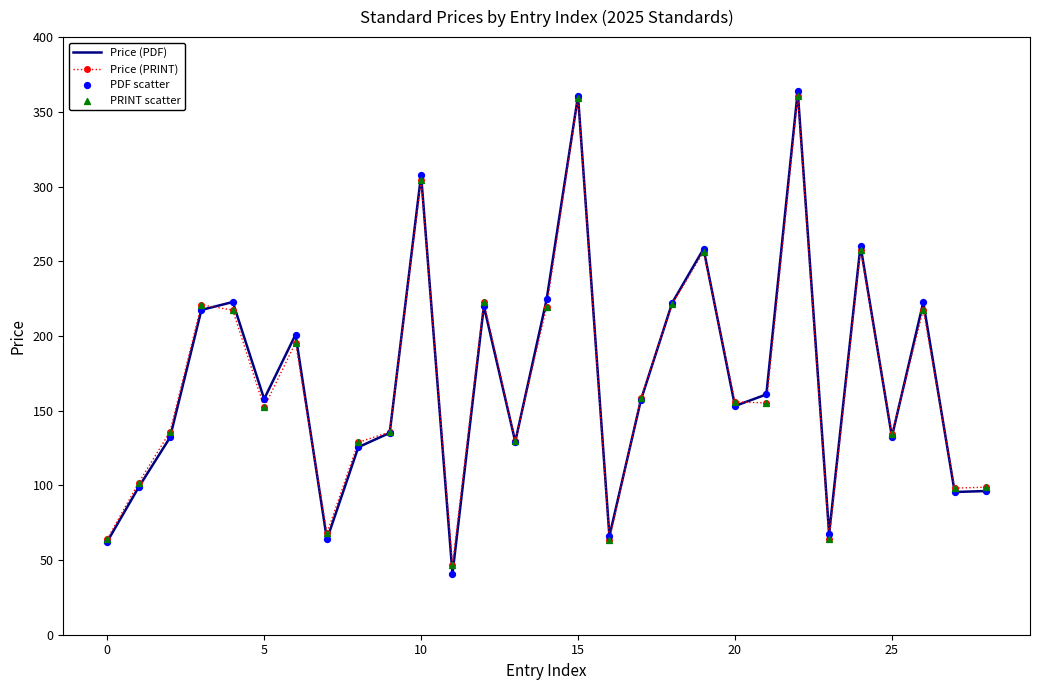

Which series has the largest range (max minus min)?

Price (PDF)